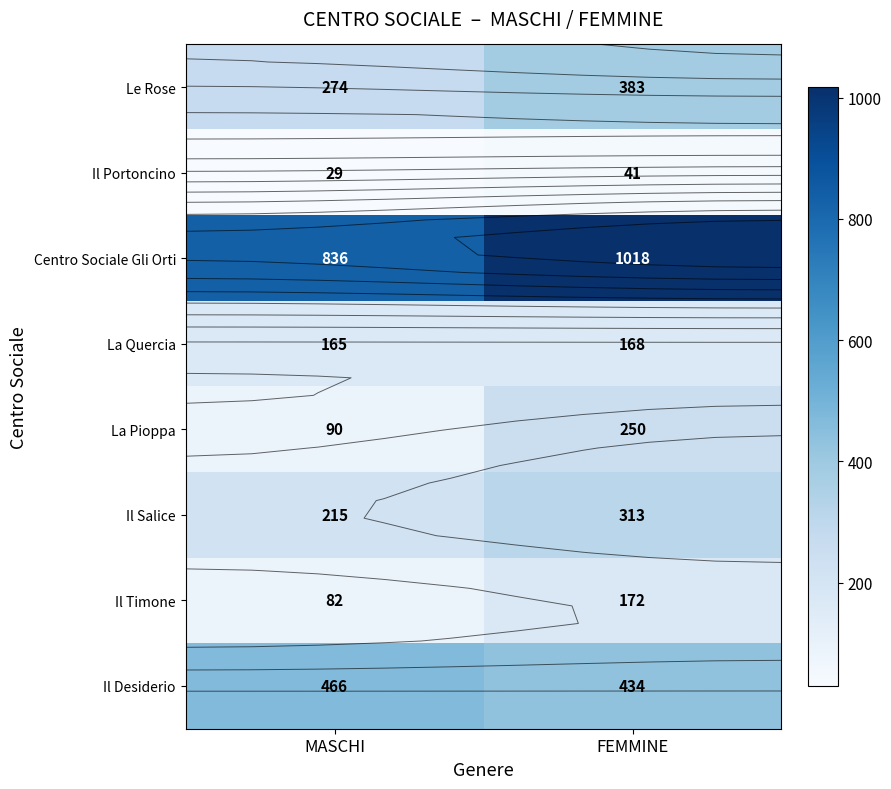

Between MASCHI and FEMMINE, which series saw the biggest shift?

Centro Sociale Gli Orti